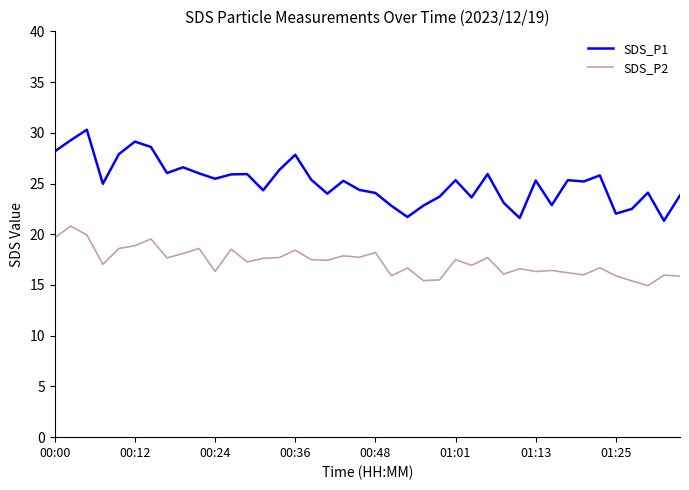

Which series has the largest total across all categories?

SDS_P1